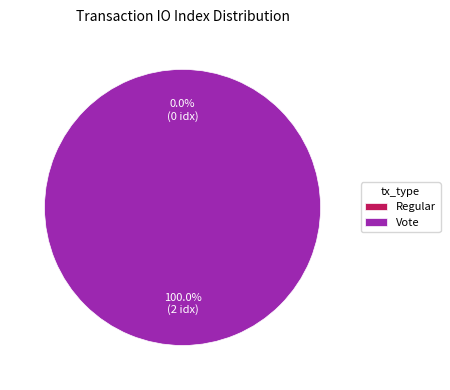

Is it true that Vote is 99% of the pie?

False